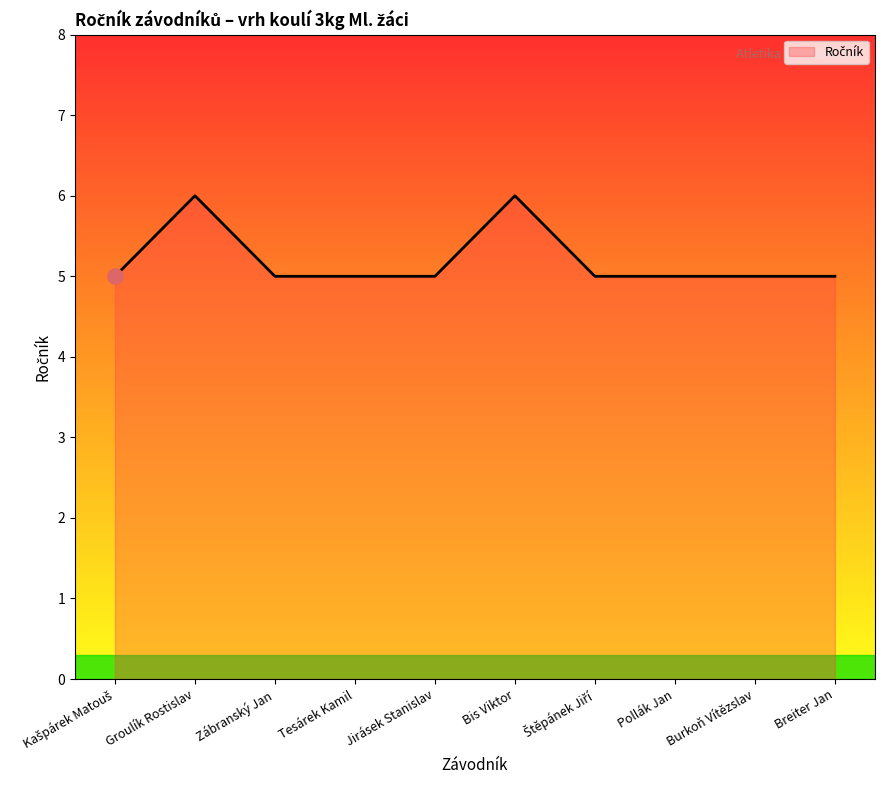

Approximately how many times larger is the value at Burkoň Vítězslav compared to Jirásek Stanislav?

1.0